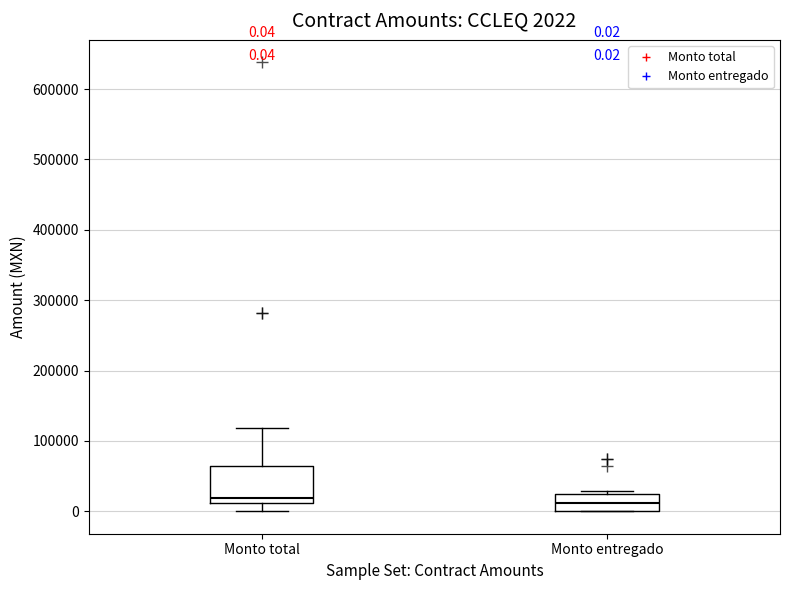

Comparing the boxes themselves (not the whiskers), which one is the tallest?

Monto total